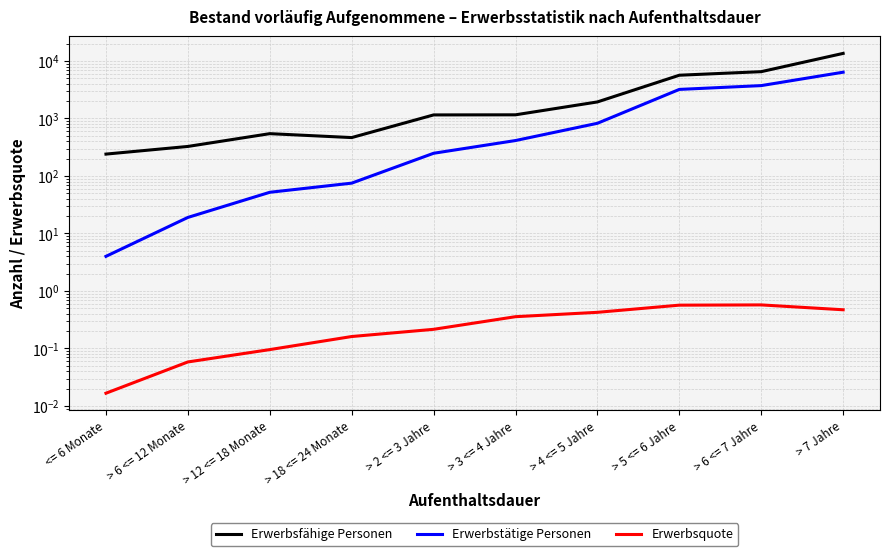

Reading right to left, what are all the values shown in this chart?

Erwerbsfähige Personen: > 7 Jahre=13532.0	> 6 <= 7 Jahre=6512.0	> 5 <= 6 Jahre=5647.0	> 4 <= 5 Jahre=1938.0	> 3 <= 4 Jahre=1157.0	> 2 <= 3 Jahre=1152.0	> 18 <= 24 Monate=465.0	> 12 <= 18 Monate=544.0	> 6 <= 12 Monate=326.0	<= 6 Monate=240.0
Erwerbstätige Personen: > 7 Jahre=6373.0	> 6 <= 7 Jahre=3726.0	> 5 <= 6 Jahre=3199.0	> 4 <= 5 Jahre=824.0	> 3 <= 4 Jahre=413.0	> 2 <= 3 Jahre=248.0	> 18 <= 24 Monate=75.0	> 12 <= 18 Monate=52.0	> 6 <= 12 Monate=19.0	<= 6 Monate=4.0
Erwerbsquote: > 7 Jahre=0.5	> 6 <= 7 Jahre=0.6	> 5 <= 6 Jahre=0.6	> 4 <= 5 Jahre=0.4	> 3 <= 4 Jahre=0.4	> 2 <= 3 Jahre=0.2	> 18 <= 24 Monate=0.2	> 12 <= 18 Monate=0.1	> 6 <= 12 Monate=0.1	<= 6 Monate=0.0